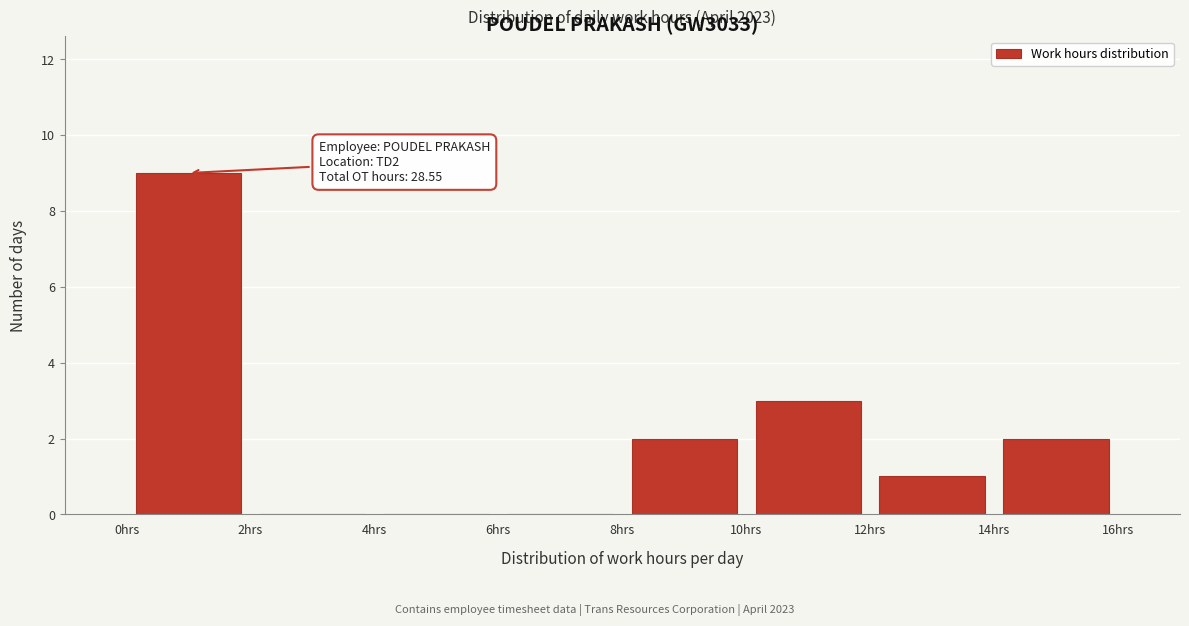

Over which range of the x-axis is the bar tallest?

0 to 2